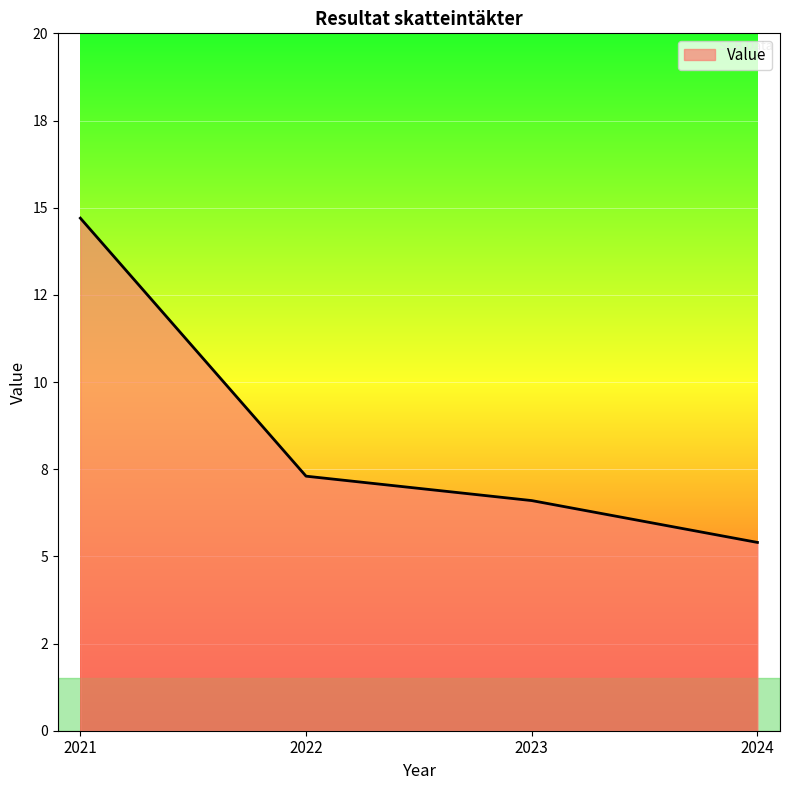

Does the chart display data point markers on the line(s)?

No